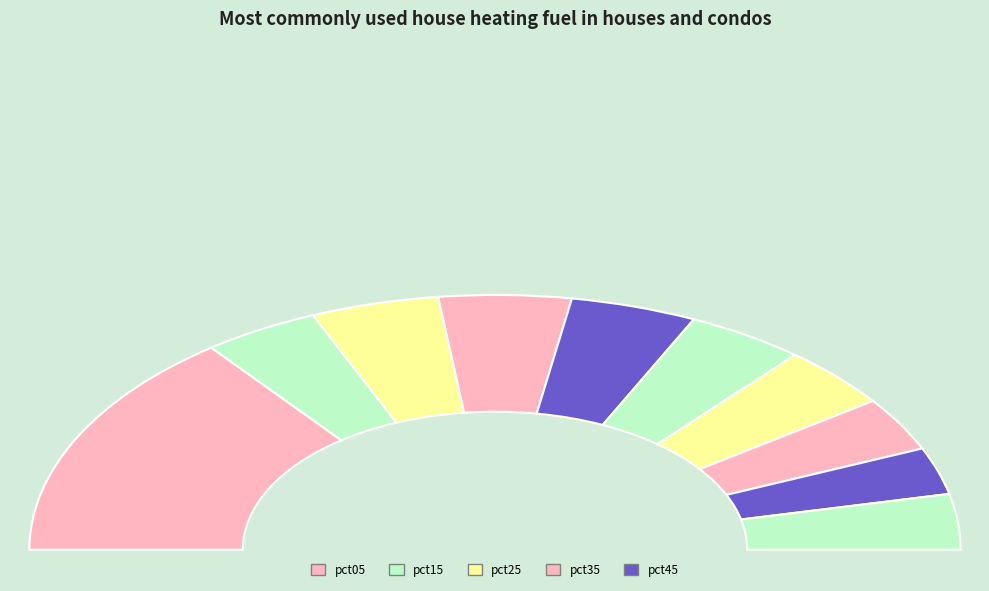

To the nearest percent, what is the difference between the largest and smallest slice percentages?

23%